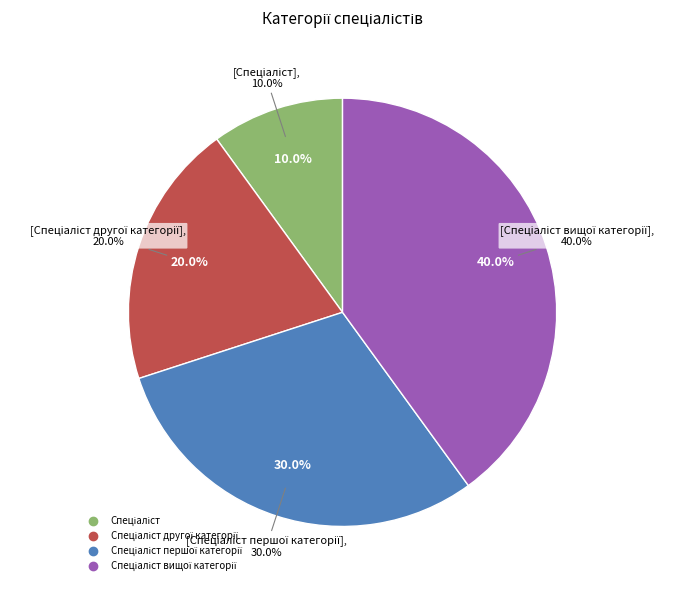

The Спеціаліст slice represents 10% of the pie. True or false?

True